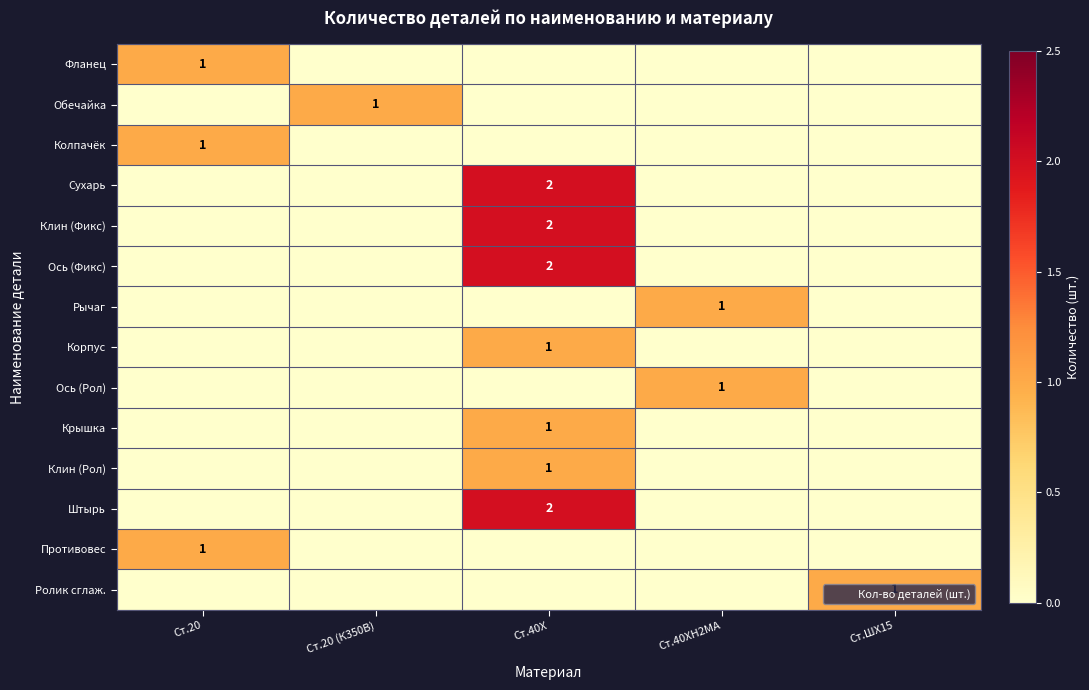

List the series in order of their peak value, lowest first.

Фланец, Обечайка, Колпачёк, Рычаг, Корпус, Ось (Рол), Крышка, Клин (Рол), Противовес, Ролик сглаж., Сухарь, Клин (Фикс), Ось (Фикс), Штырь